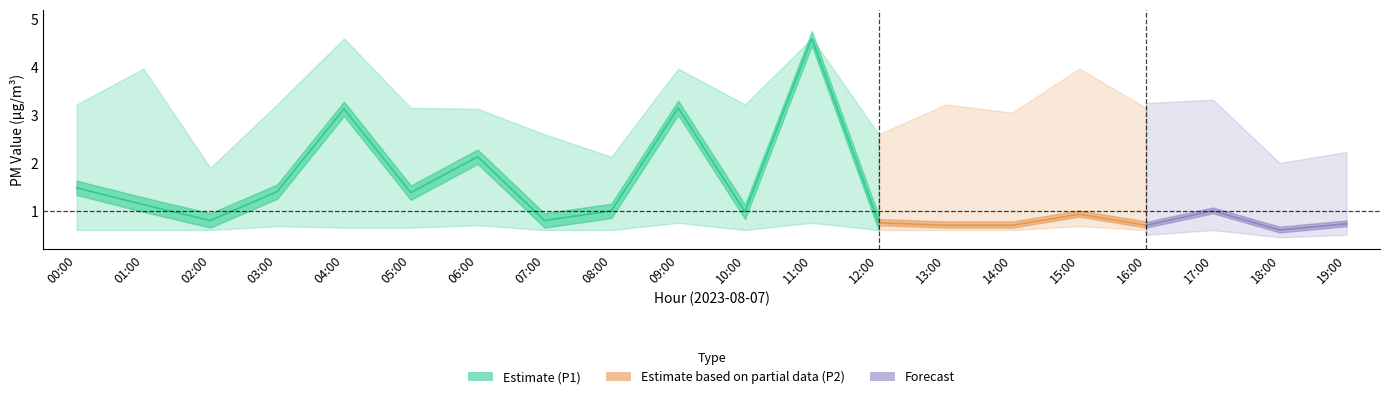

Count the number of categories in the chart.

20